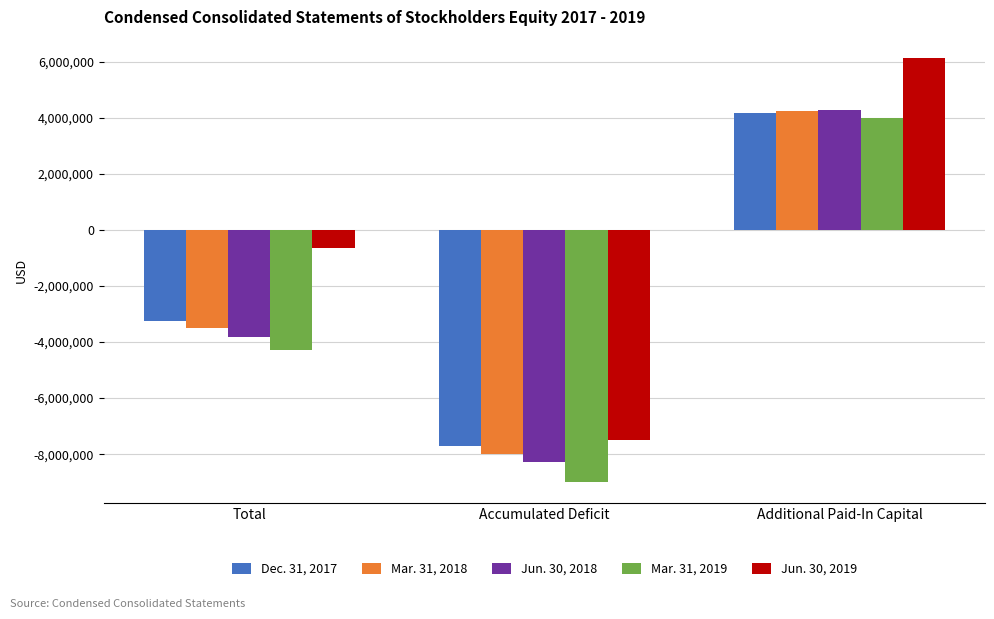

What is the difference between the maximum and second lowest values in the Mar. 31, 2019 series?

8273694